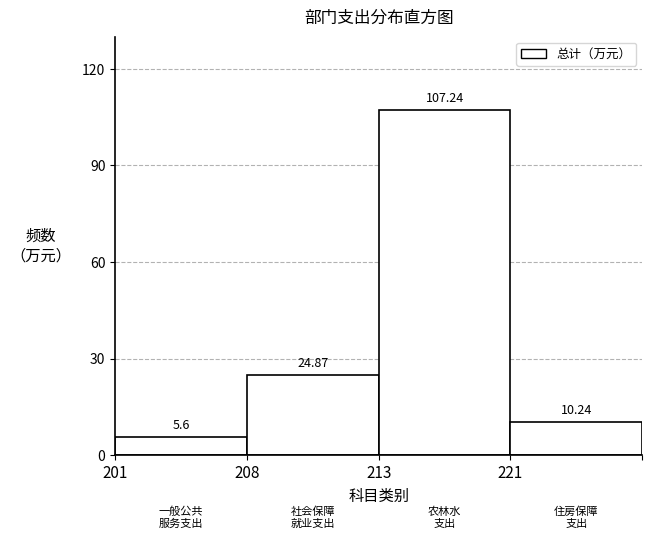

What is the sum of the values at 213 and 221?

117.5